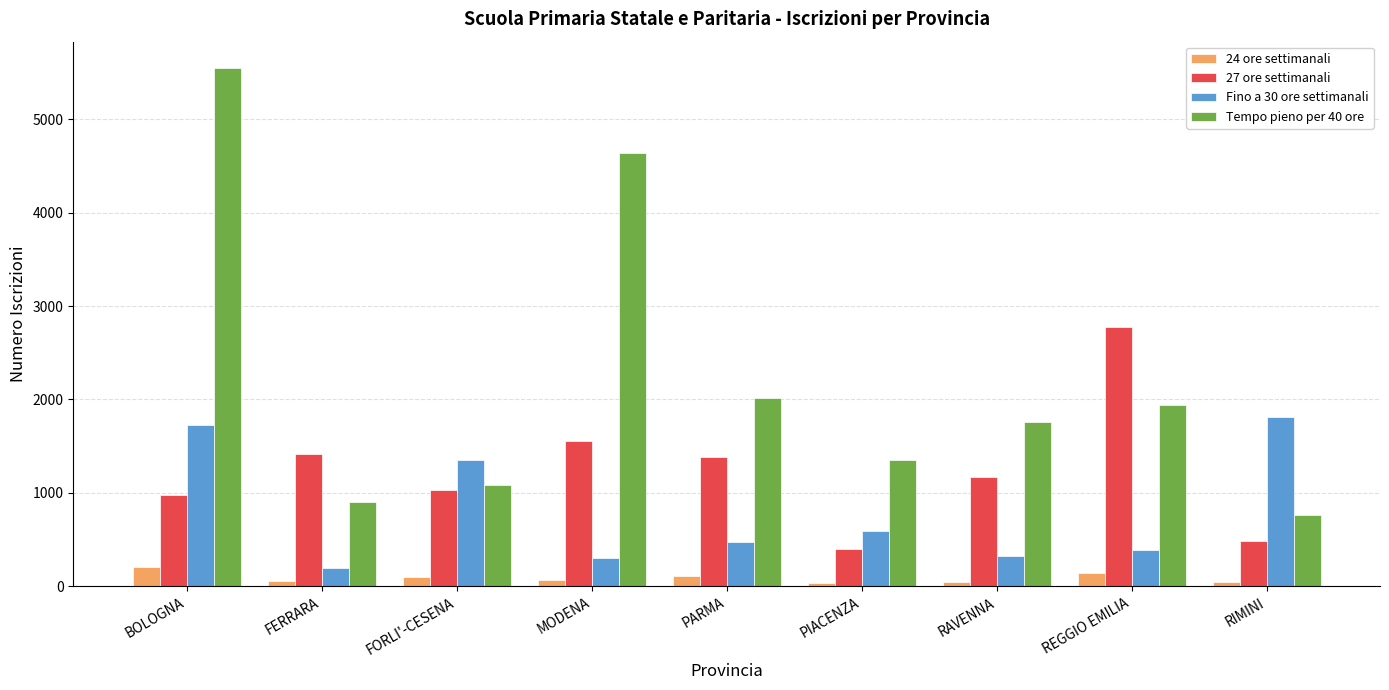

Which series has the widest spread of values?

Tempo pieno per 40 ore